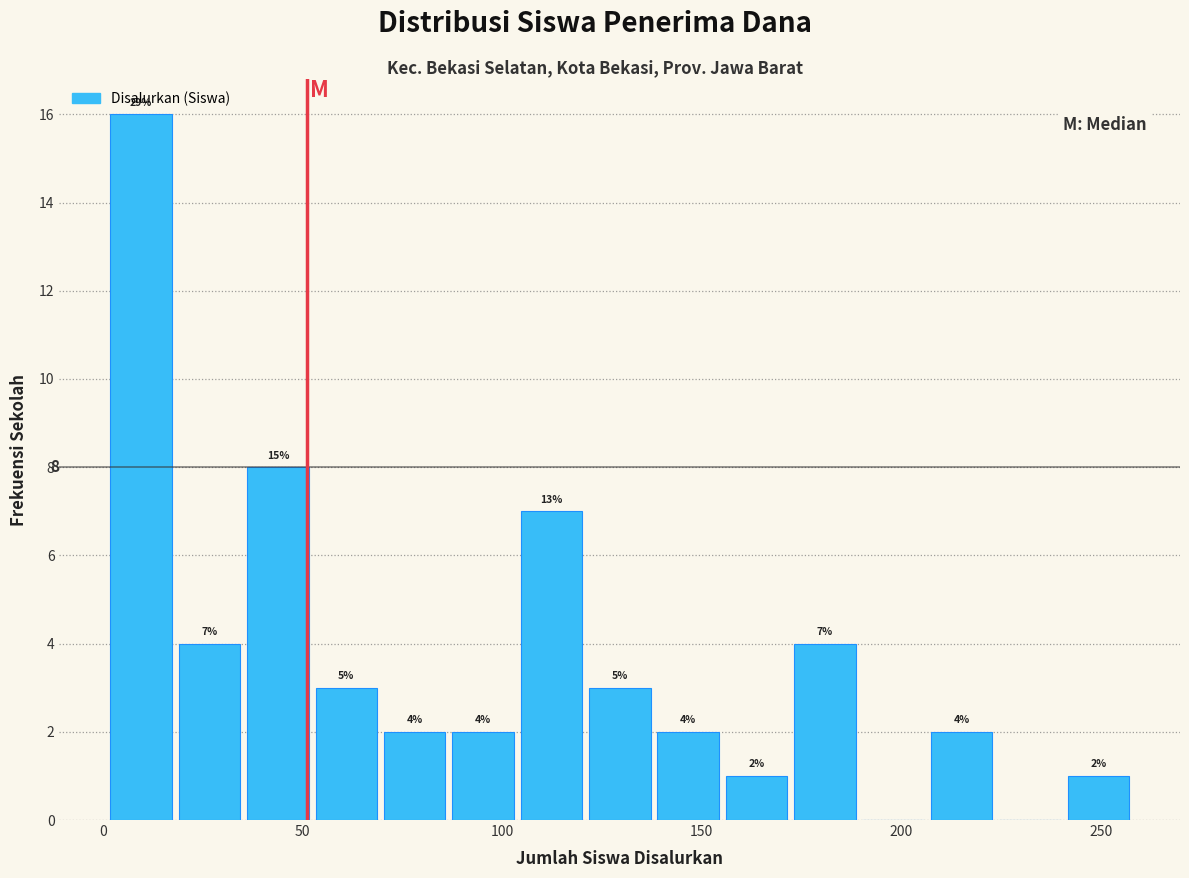

Read against the x-axis, roughly where is the centre of the tallest bar?

10